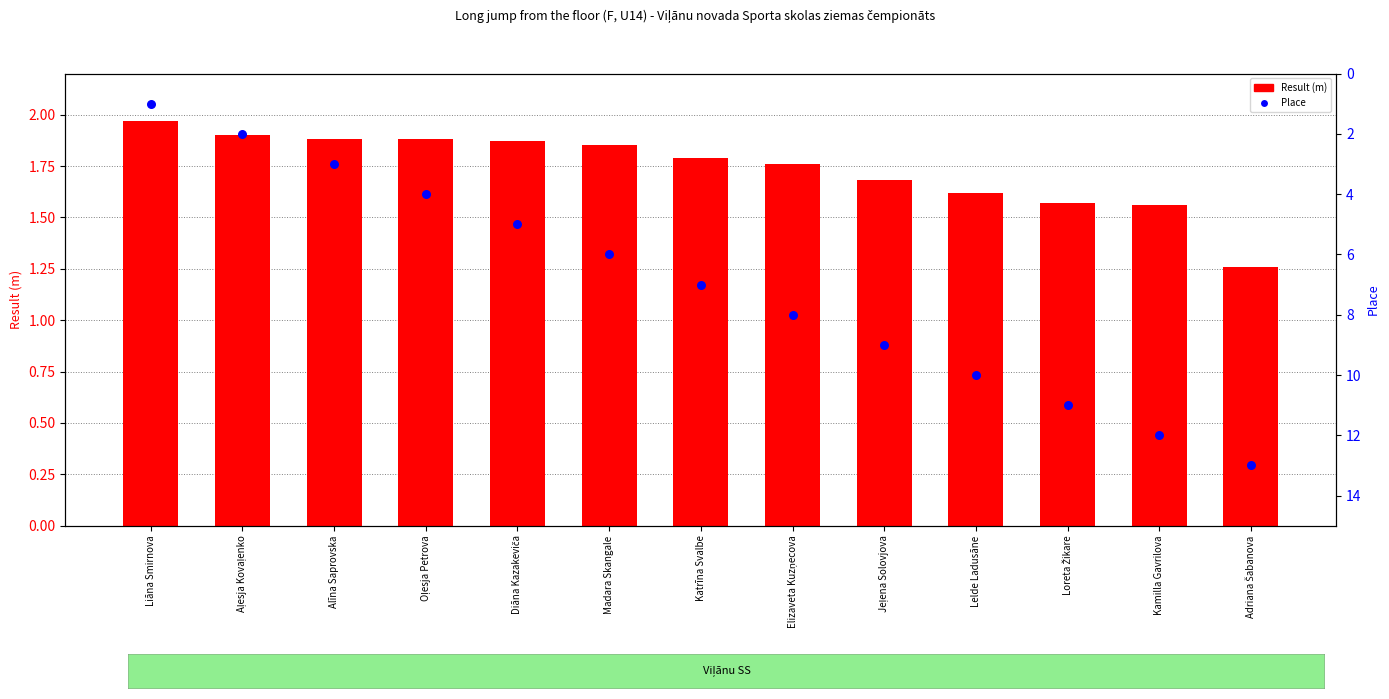

At how many categories does at least one series exceed 5?

8